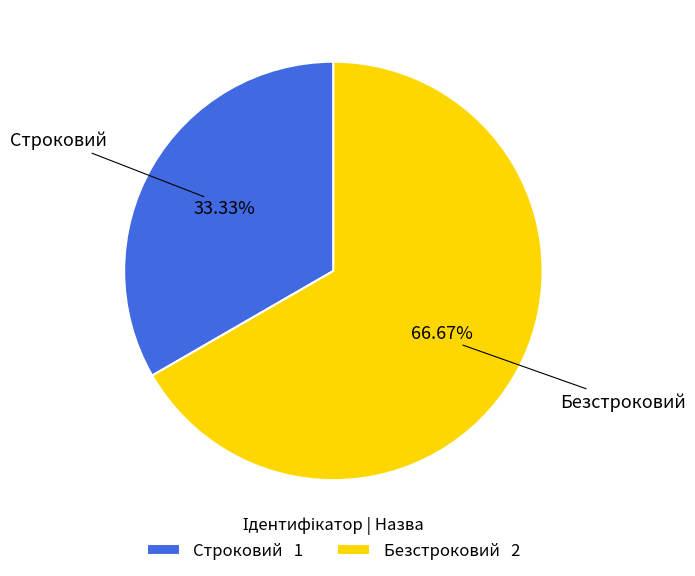

The Безстроковий slice represents 52% of the pie. True or false?

False